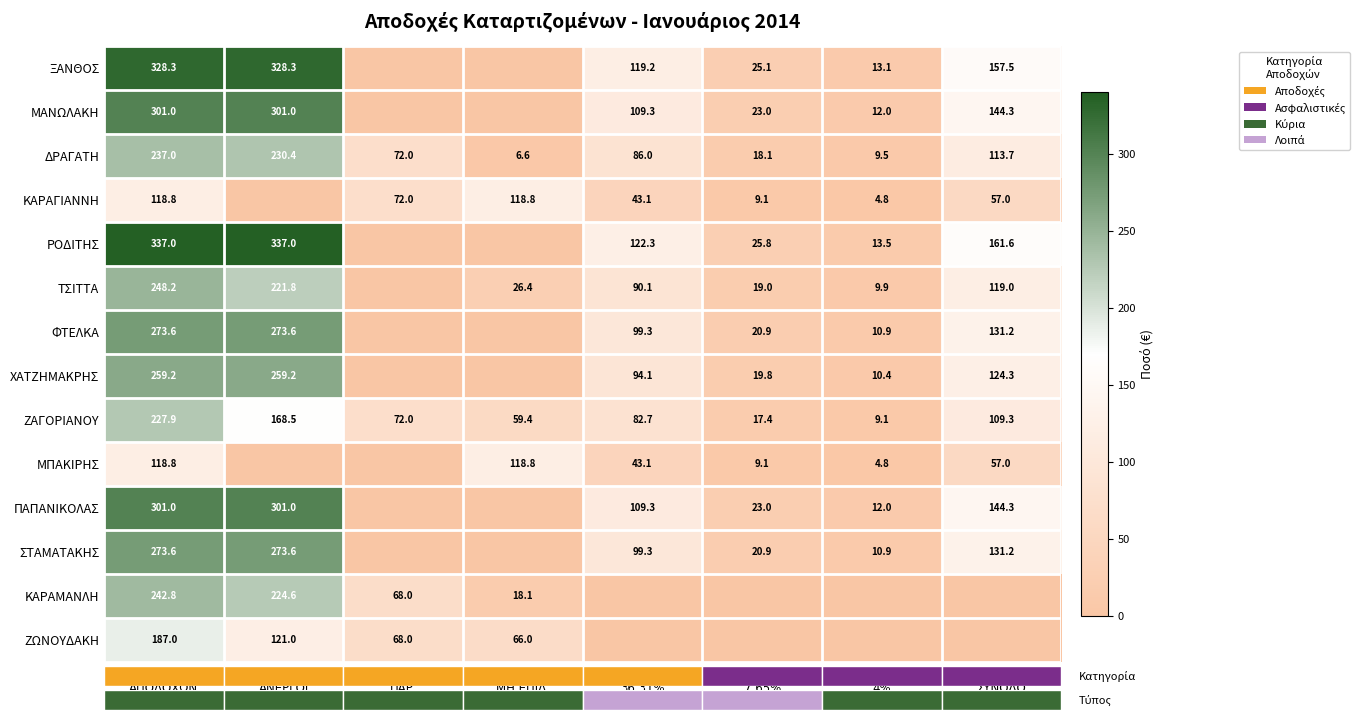

What is the difference between the maximum and minimum values in the ΔΡΑΓΑΤΗ series?

230.4